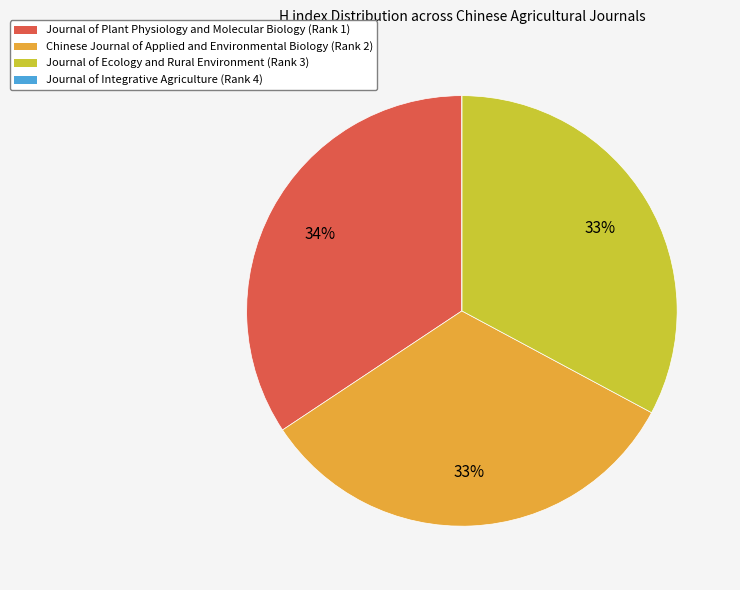

Does any single category account for the majority?

No